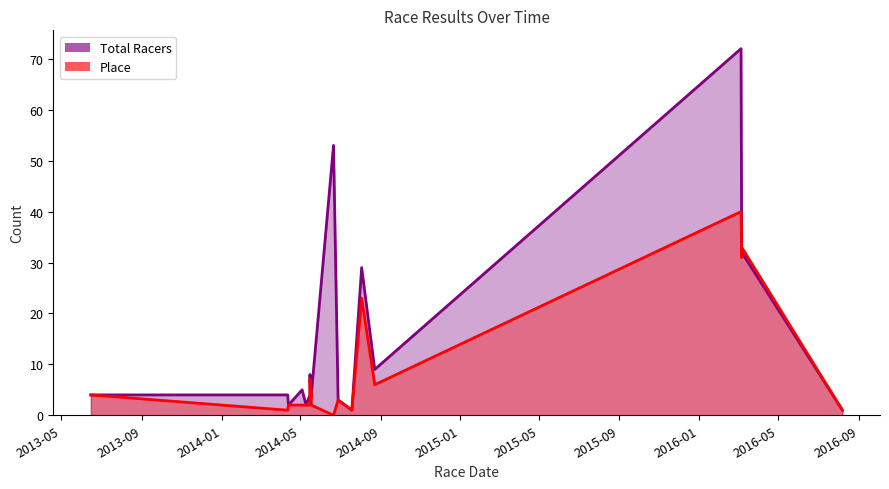

Where is Place nearest to the value 20?

2014-08-03